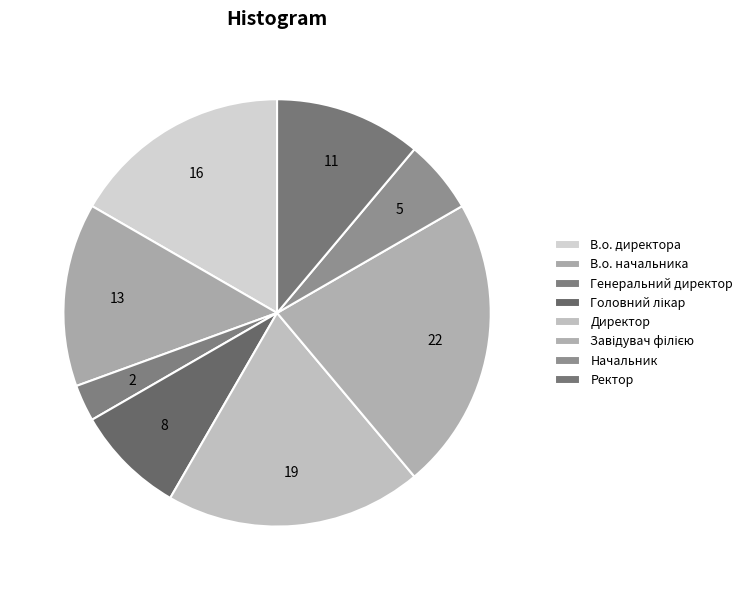

Count the number of slices in the pie.

8